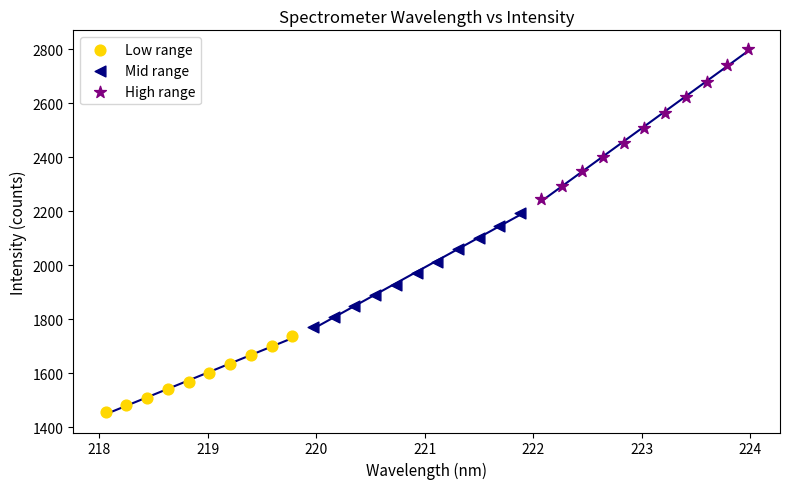

Which series has the largest Y range (max minus min)?

High range